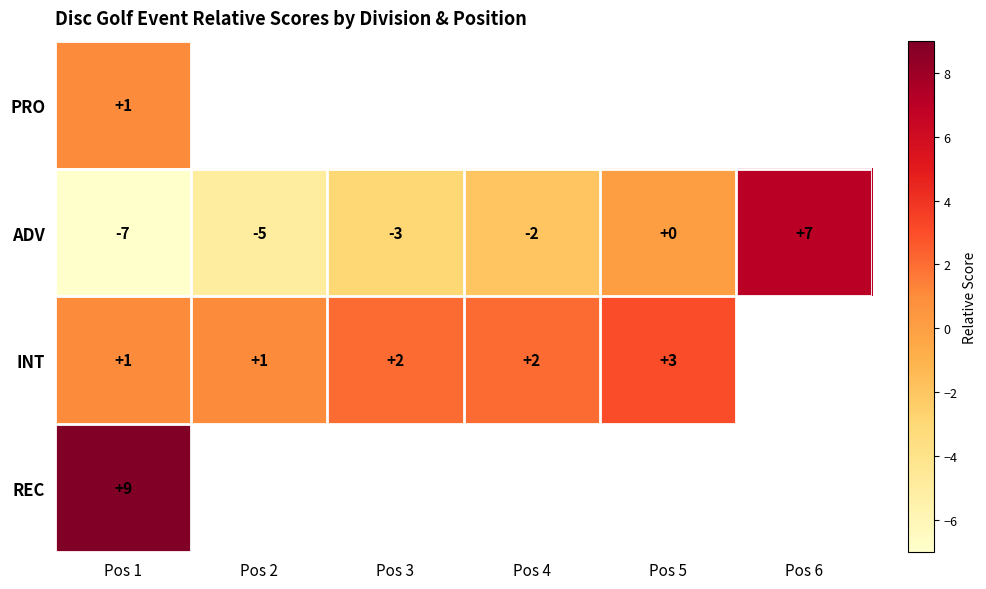

Is it true that INT equals 1 at Pos 2?

True